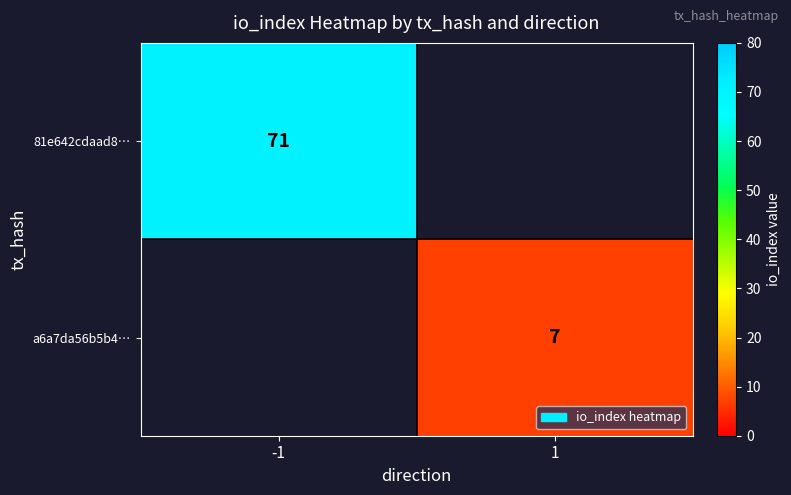

The a6a7da56b5b4… series shows 12 at 1. True or false?

False